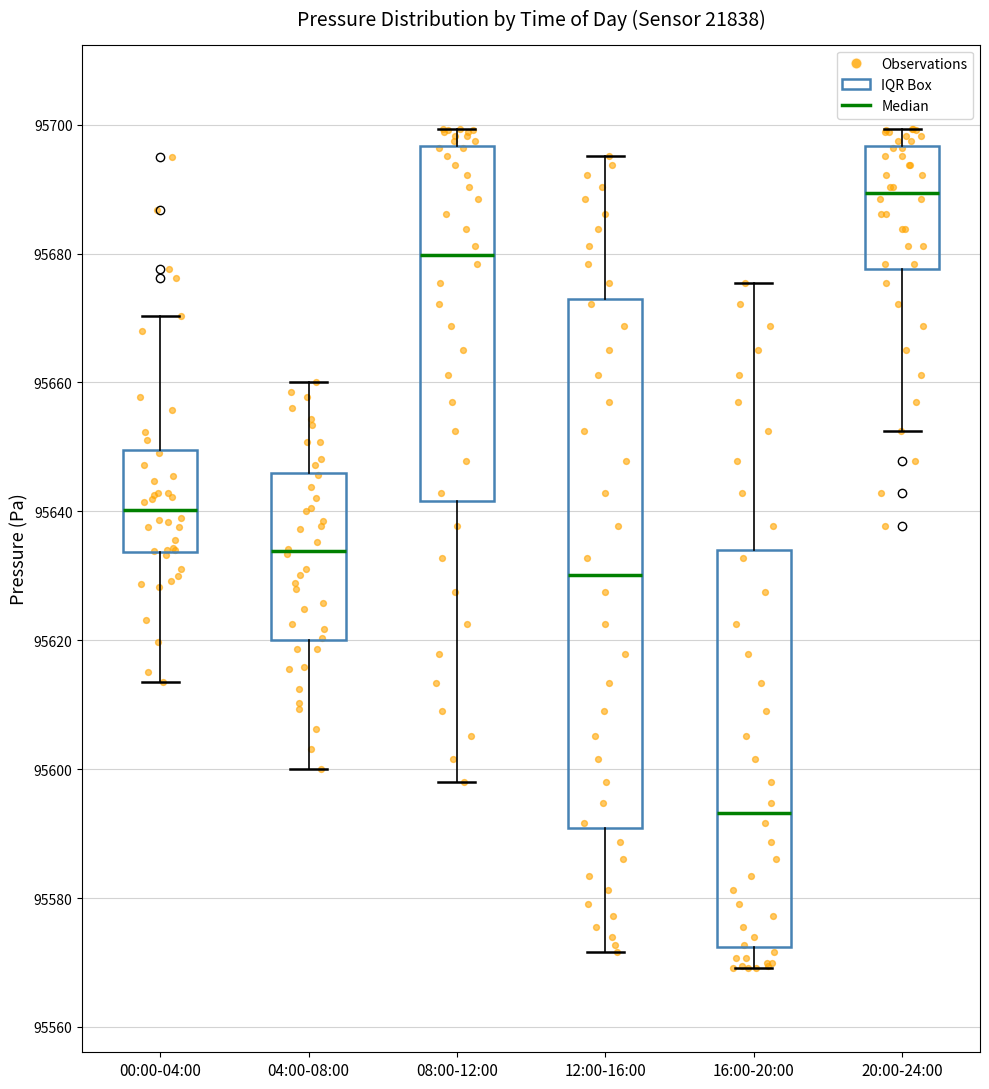

Where does the upper whisker of the box for 08:00-12:00 end on the y-axis? The values are not printed on the chart, so give them approximately, as read against the axis.

95700